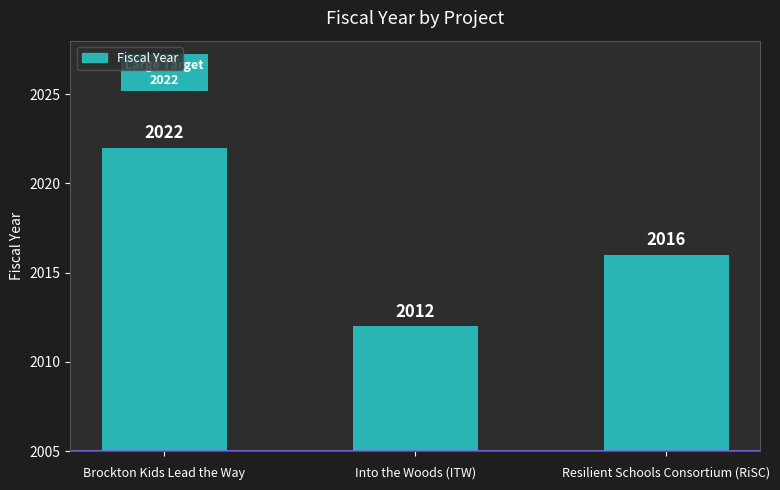

What is the label of the 3rd bar from the right?

Brockton Kids Lead the Way